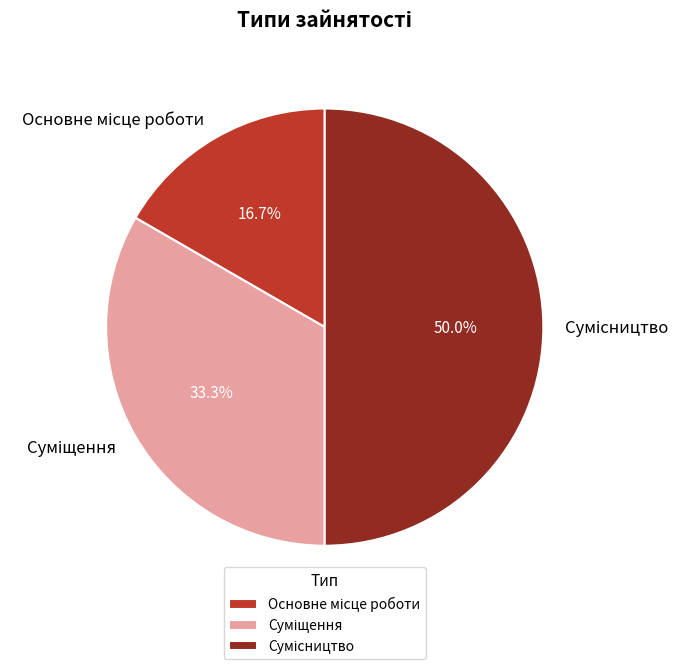

Does any single category account for the majority?

No